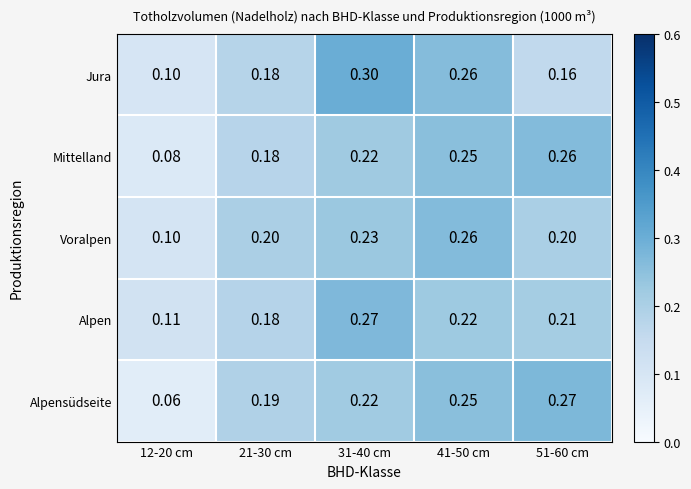

Which series has the widest spread of values?

Alpensüdseite